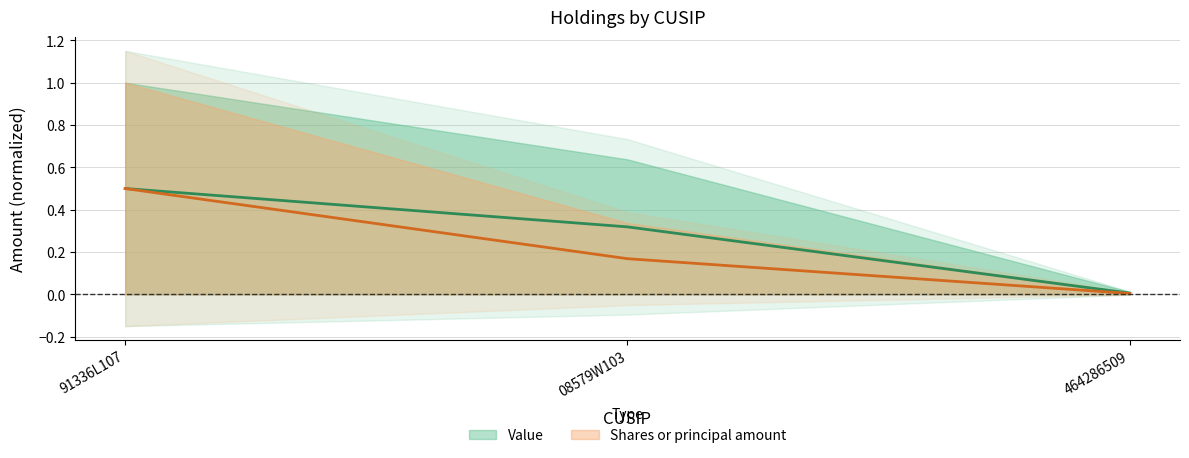

The Value series shows 0.1 at 91336L107. True or false?

False